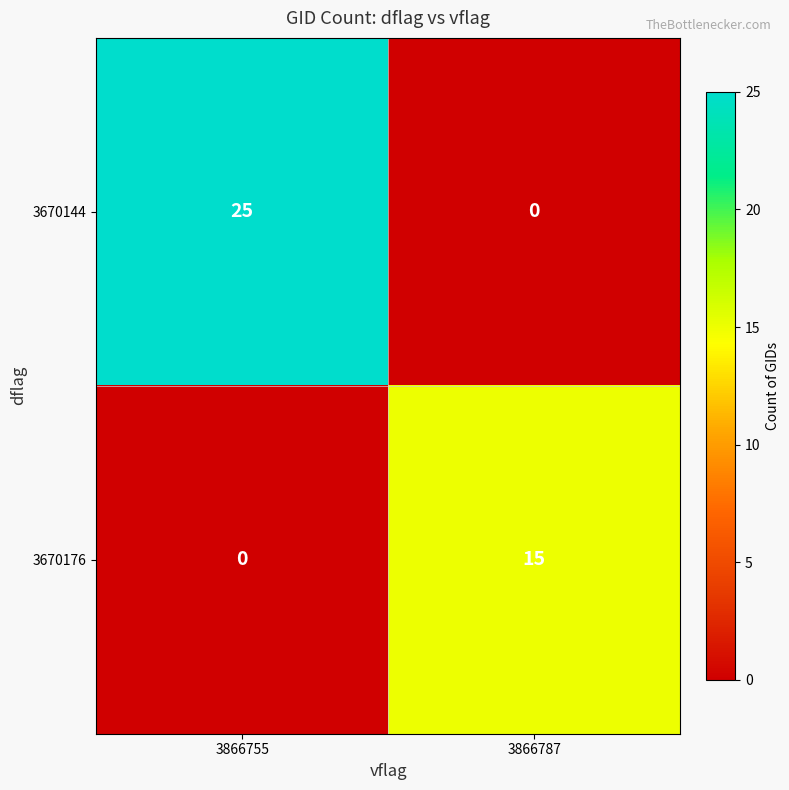

Rank the series by their average value, from lowest to highest.

3670176, 3670144